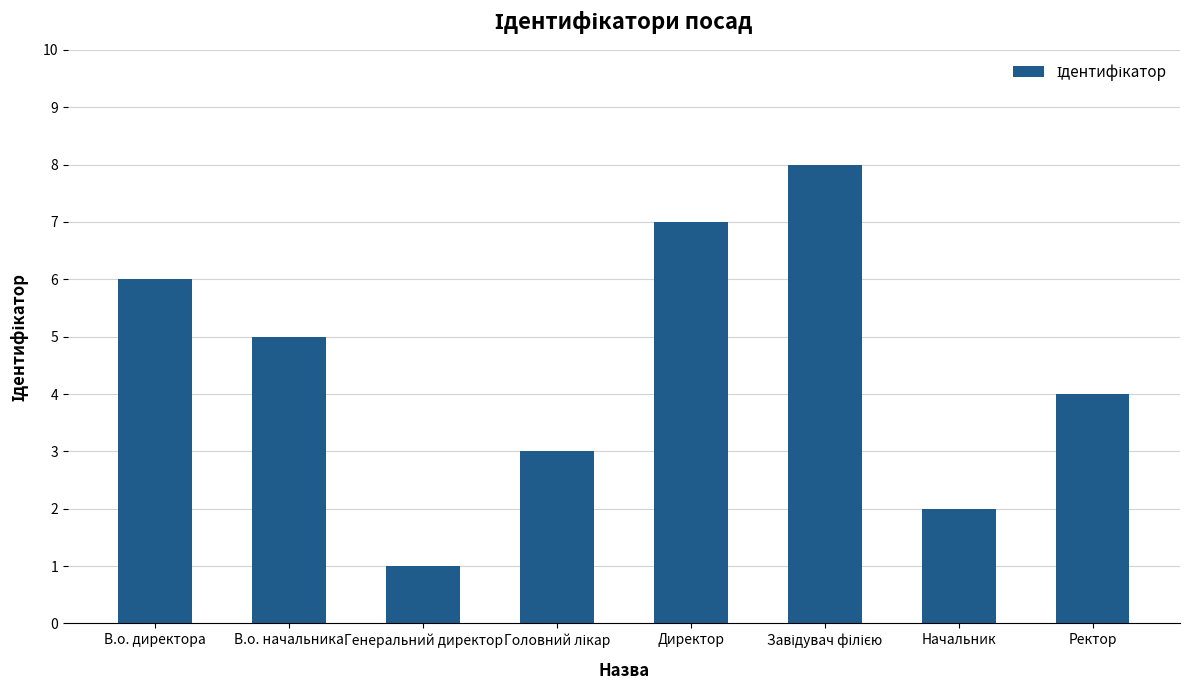

Reading right to left, extract all data points from this chart.

4	2	8	7	3	1	5	6